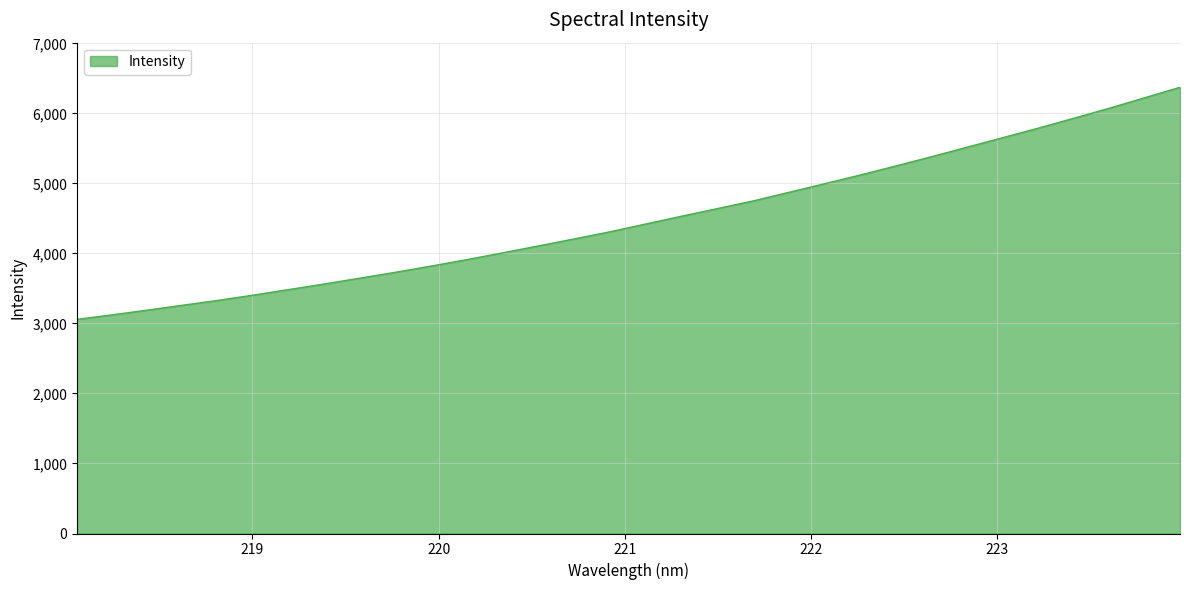

What is the difference between the maximum and minimum values?

3313.9